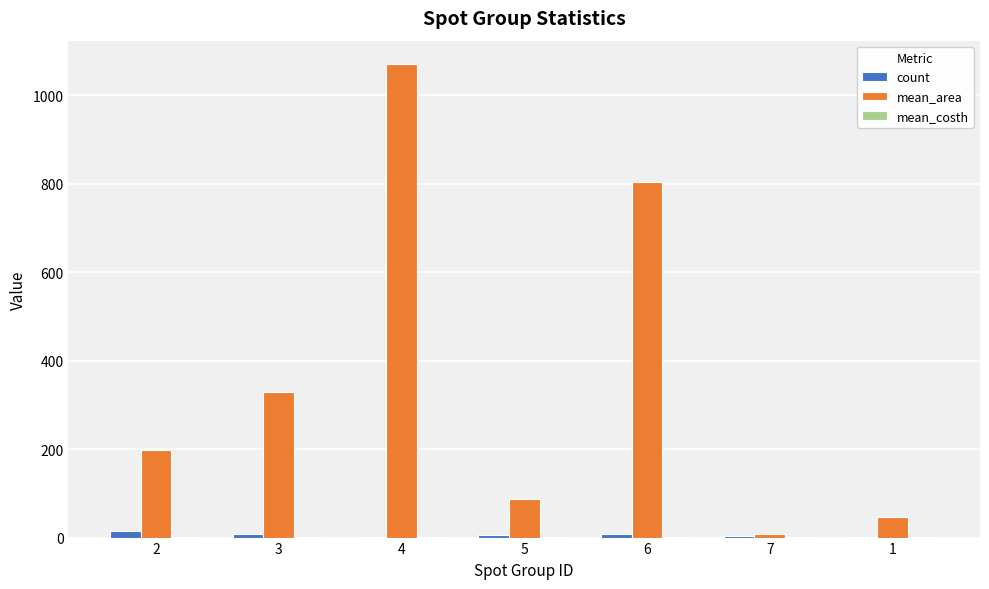

Where does the count series first go above 6?

2